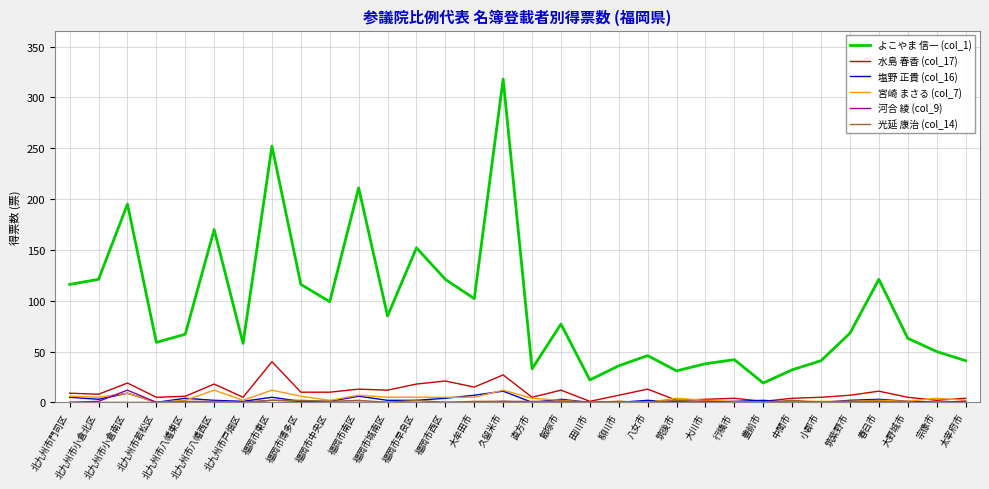

What is the total value across all series at 太宰府市?

48